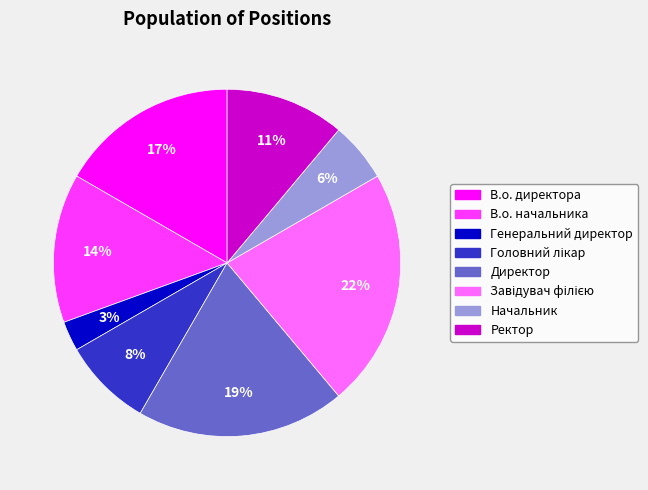

To the nearest percent, what is the average slice percentage?

12%